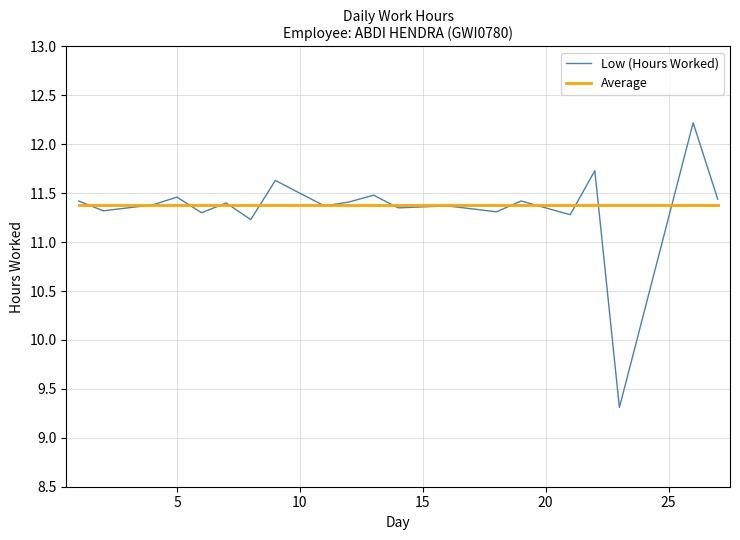

Which series has the widest spread of values?

Low (Hours Worked)